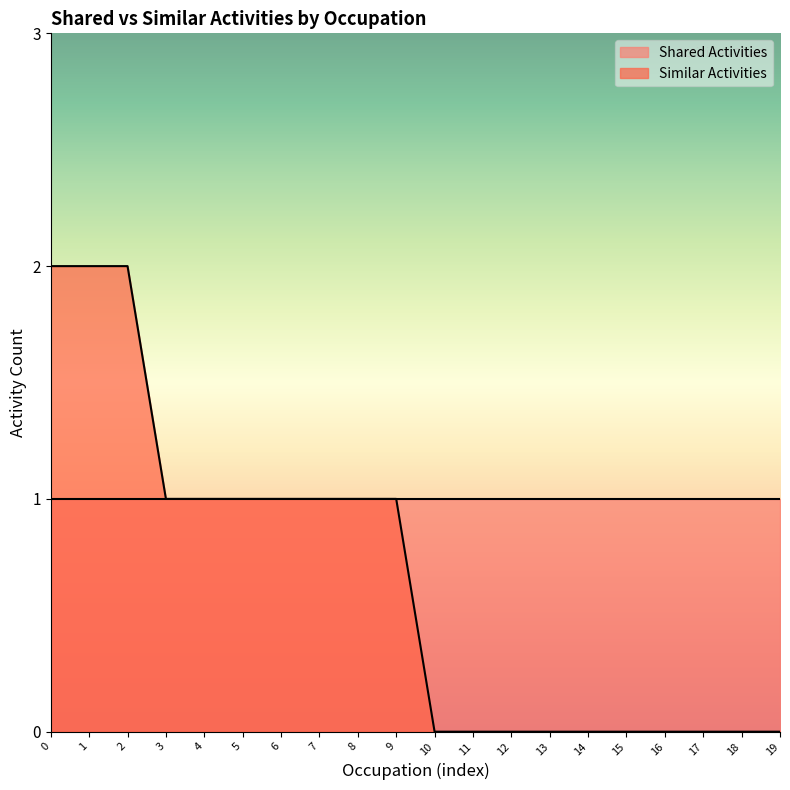

How many lines are shown in the chart?

2